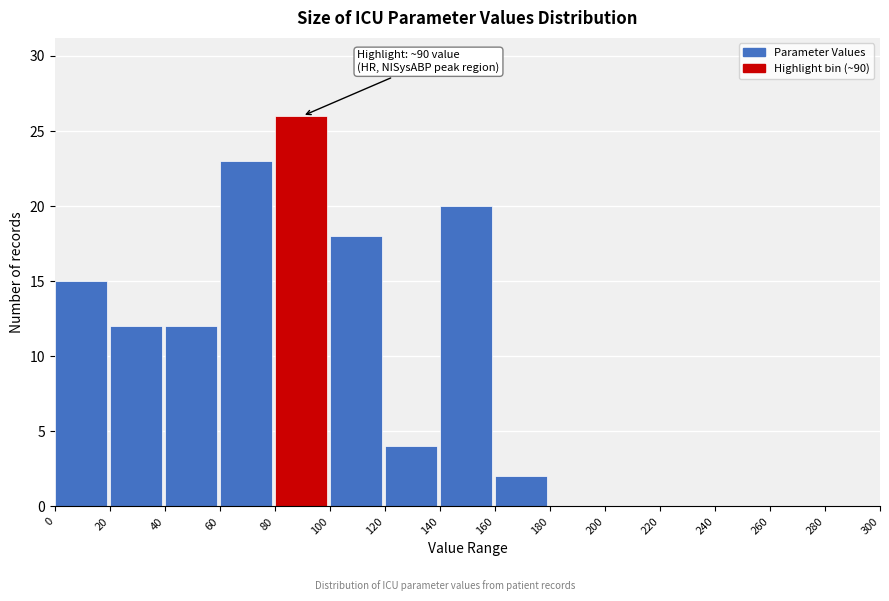

Over which range of the x-axis is the bar tallest?

80 to 100